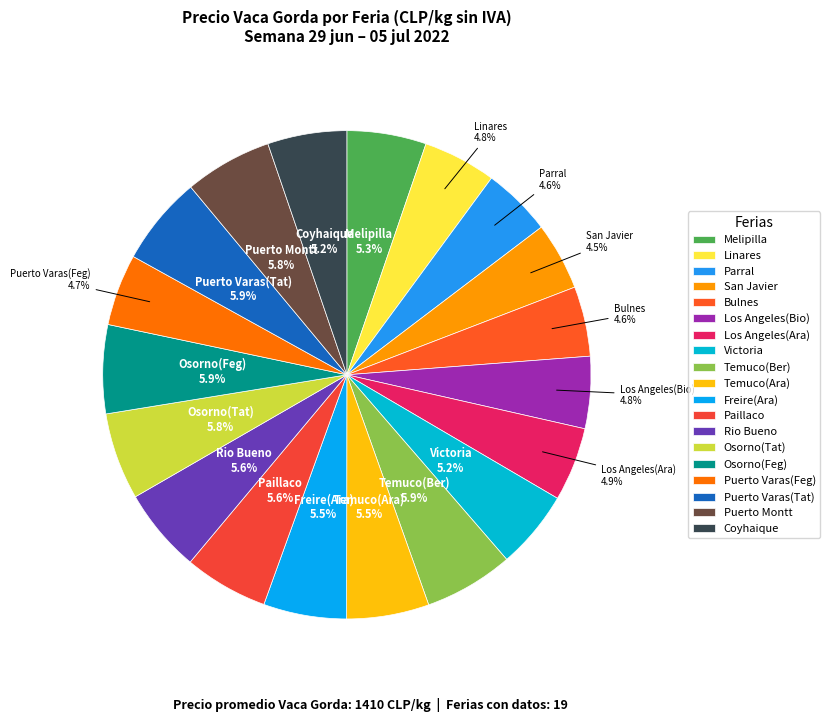

How many slices are in this pie chart?

19